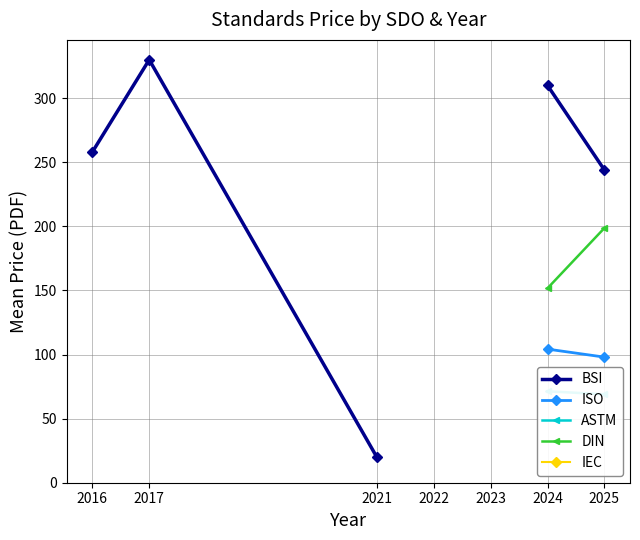

What are all the series names shown in the legend?

BSI, ISO, ASTM, DIN, IEC